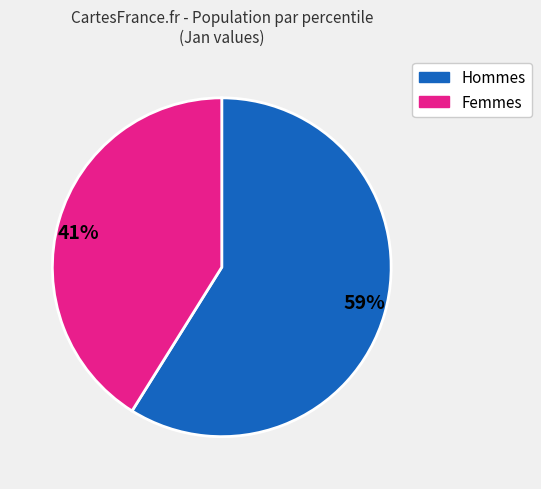

Approximately how many times larger is the value at 41% compared to 59%?

0.7